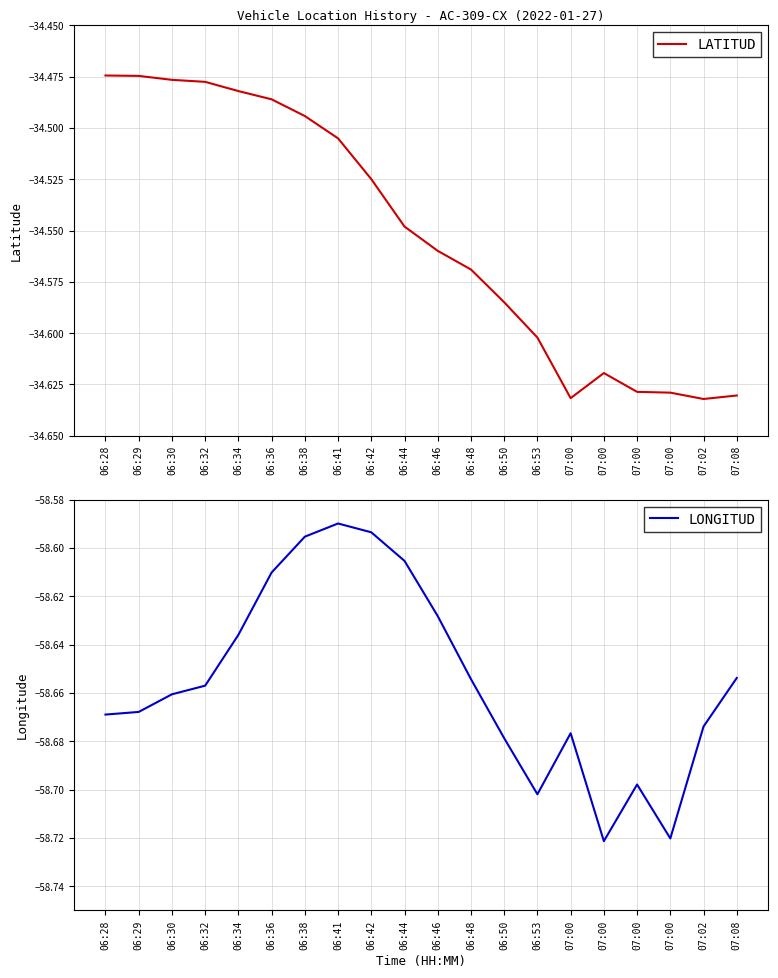

Rank the categories by LONGITUD value from lowest to highest.

07:00, 07:00, 06:53, 07:00, 06:50, 07:00, 07:02, 06:28, 06:29, 06:30, 06:32, 06:48, 07:08, 06:34, 06:46, 06:36, 06:44, 06:38, 06:42, 06:41